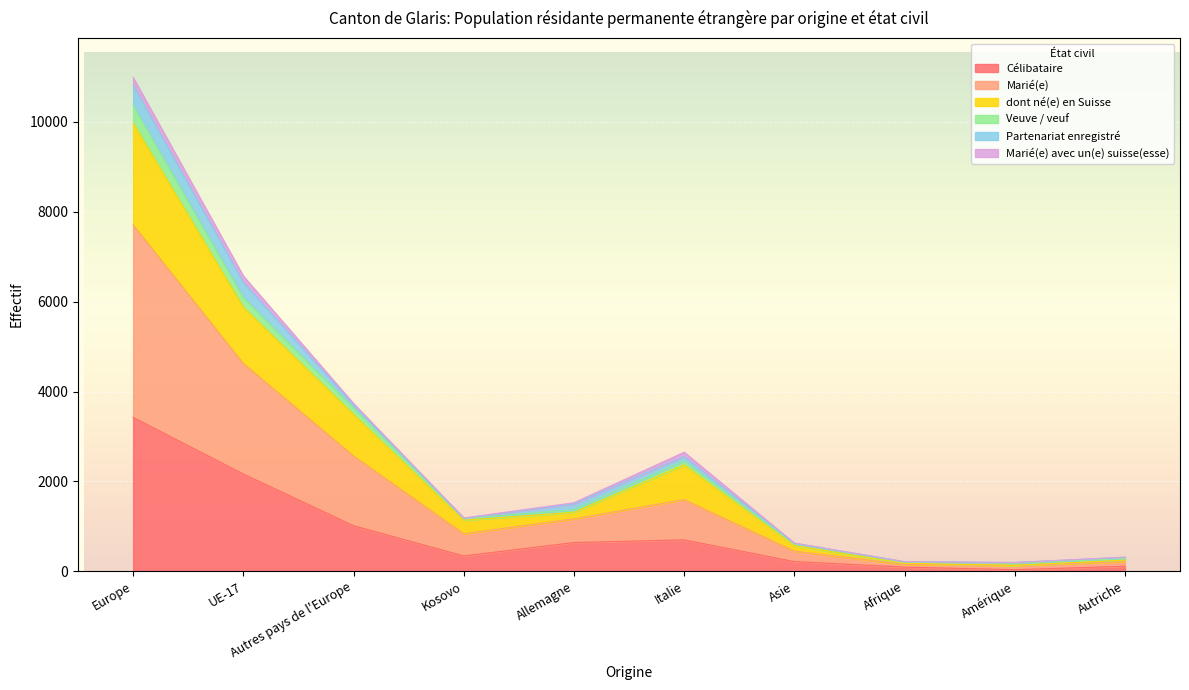

At which category is the sum across all series the highest?

Europe